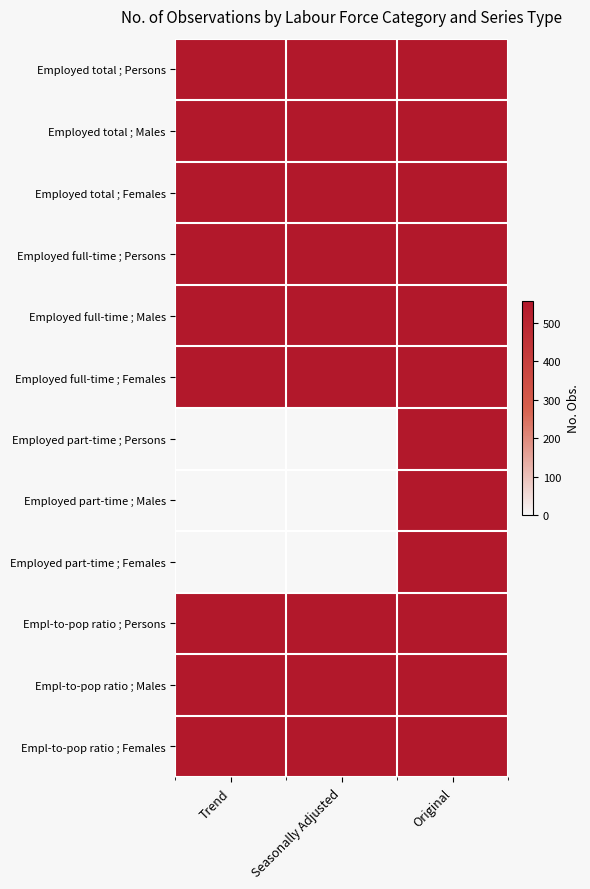

Rank the series at Trend from lowest to highest value.

Employed part-time ; Persons, Employed part-time ; Males, Employed part-time ; Females, Employed total ; Persons, Employed total ; Males, Employed total ; Females, Employed full-time ; Persons, Employed full-time ; Males, Employed full-time ; Females, Empl-to-pop ratio ; Persons, Empl-to-pop ratio ; Males, Empl-to-pop ratio ; Females